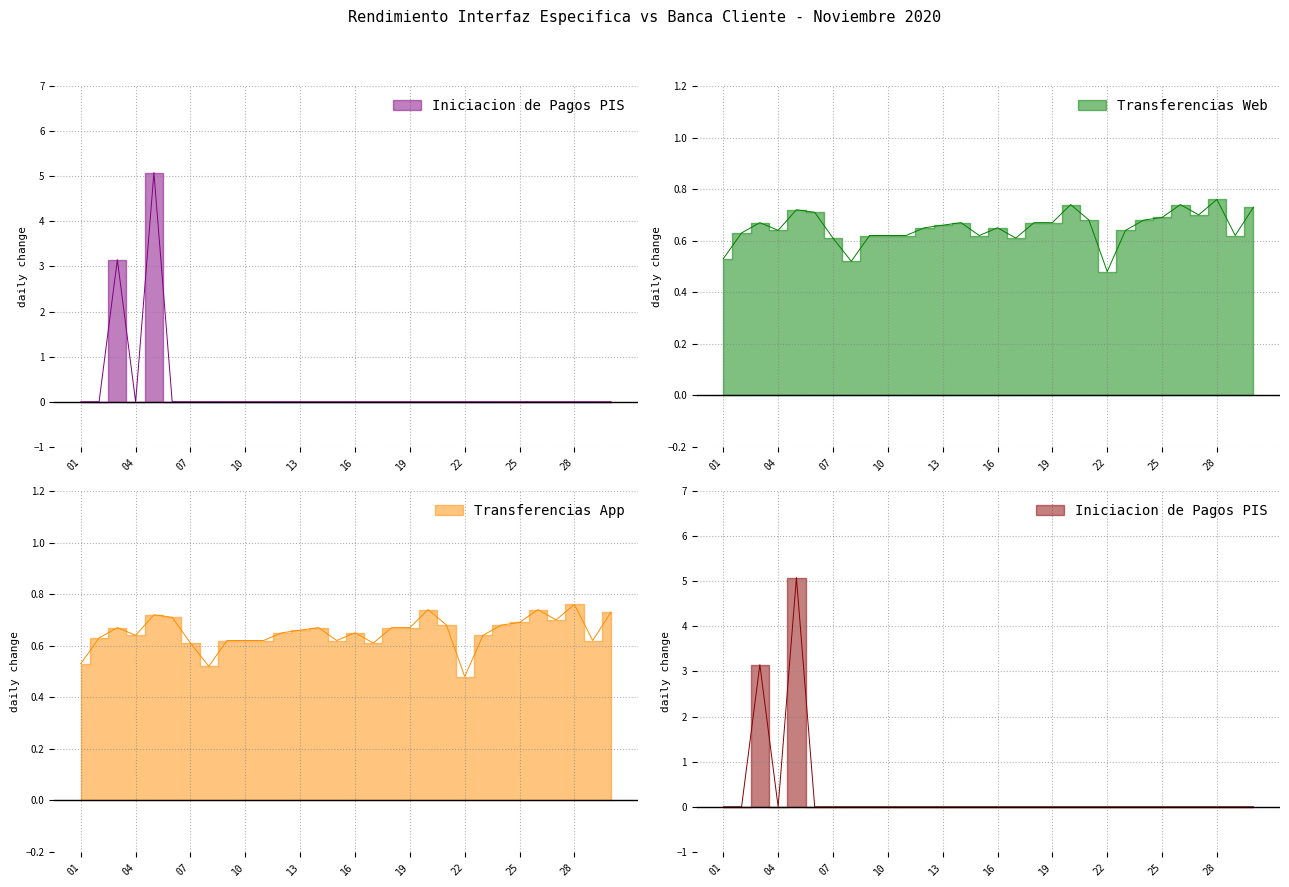

Which series has the widest spread of values?

Iniciacion de Pagos PIS